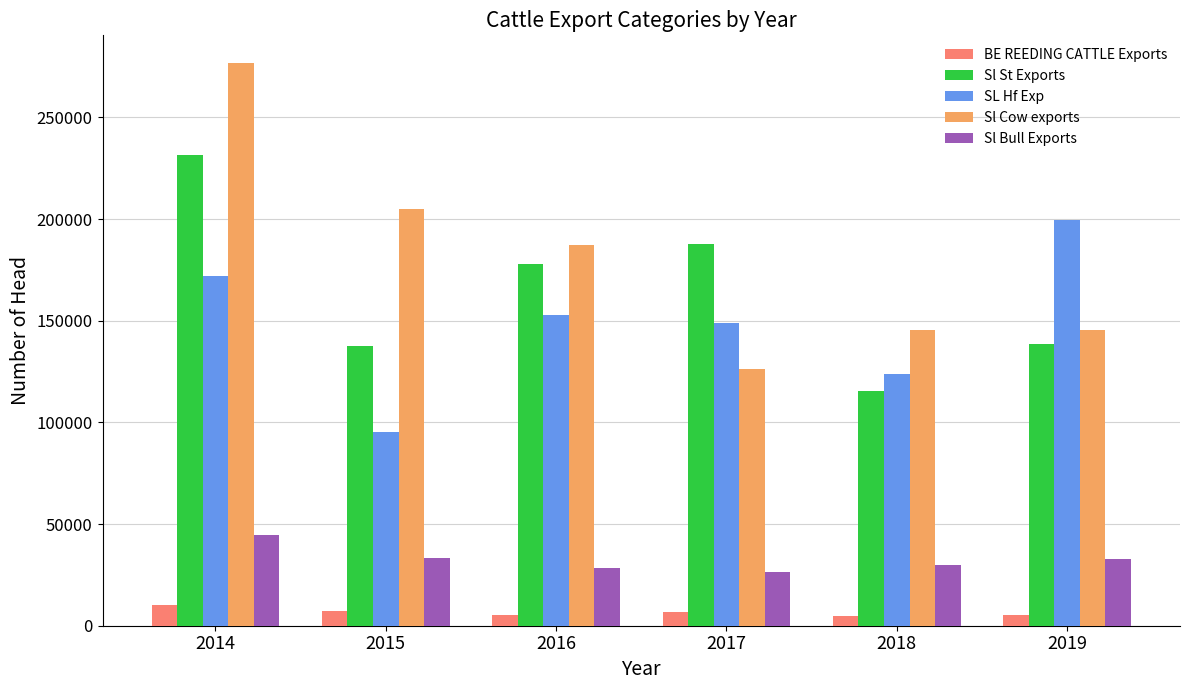

Are the bars horizontal?

No